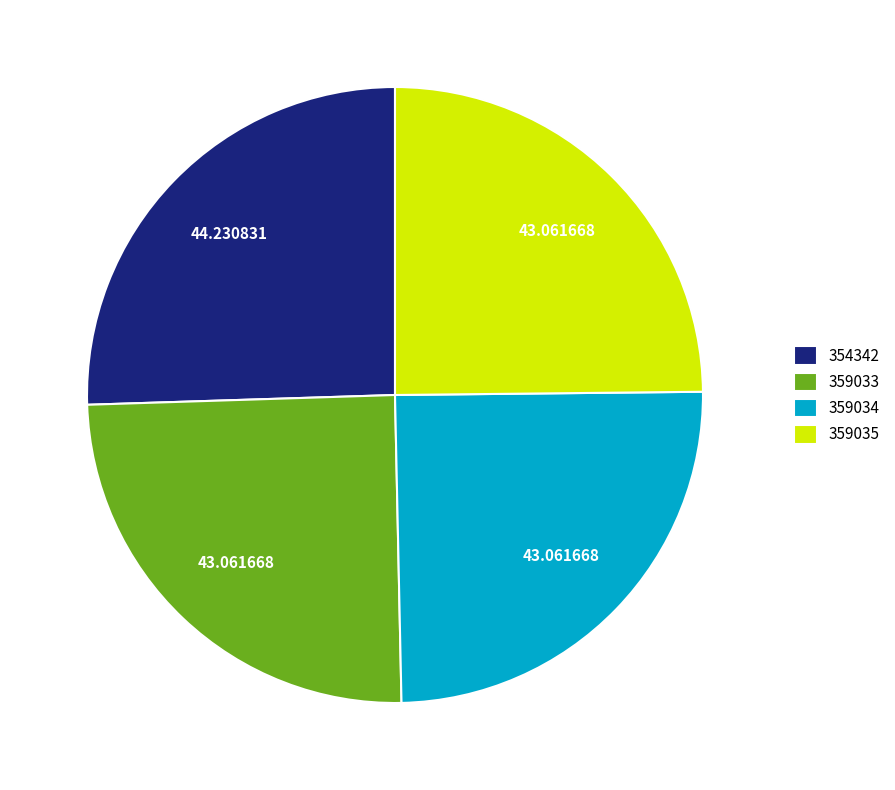

What is the ratio of the value at 359033 to the value at 354342?

1.0